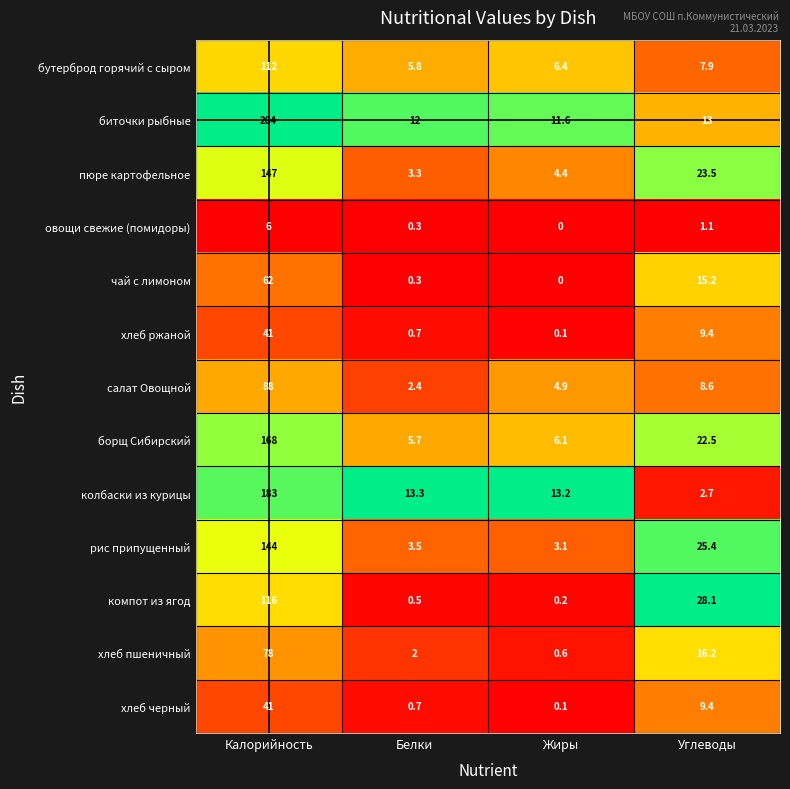

What is the difference between the рис припущенный values at Калорийность and Жиры?

140.9